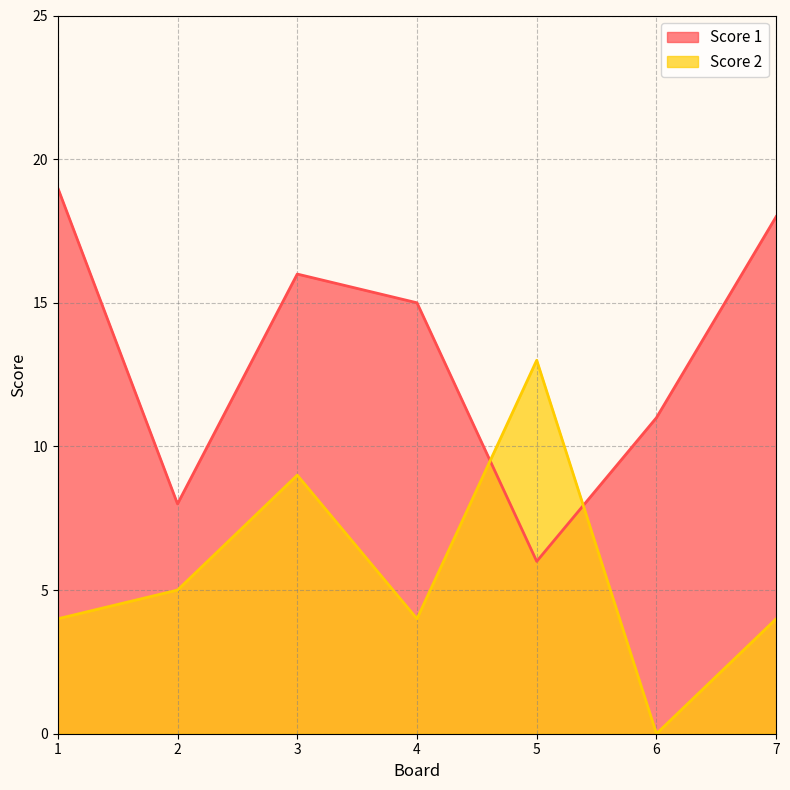

What is the difference between the second highest and minimum values in the Score 1 series?

12